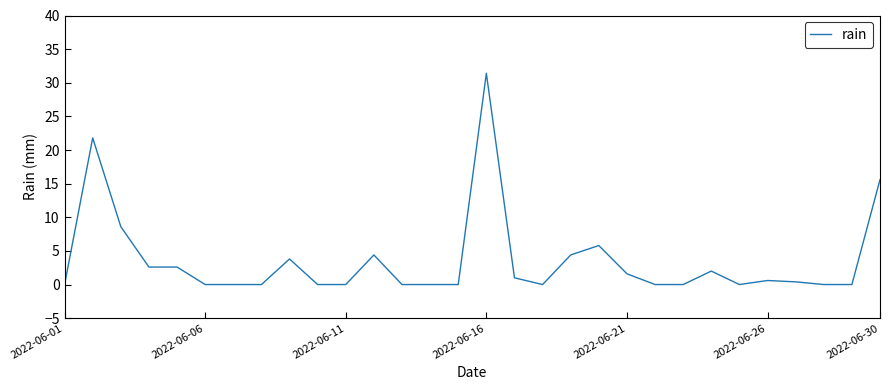

What is the difference between the maximum and minimum values?

31.4